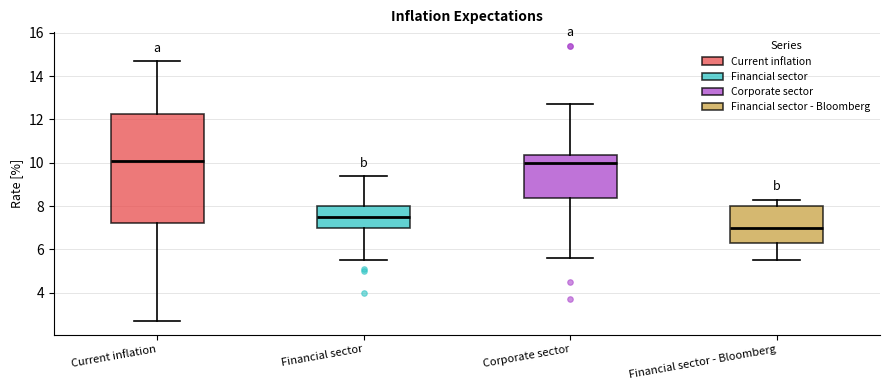

Which box's median line is the lowest?

Financial sector - Bloomberg